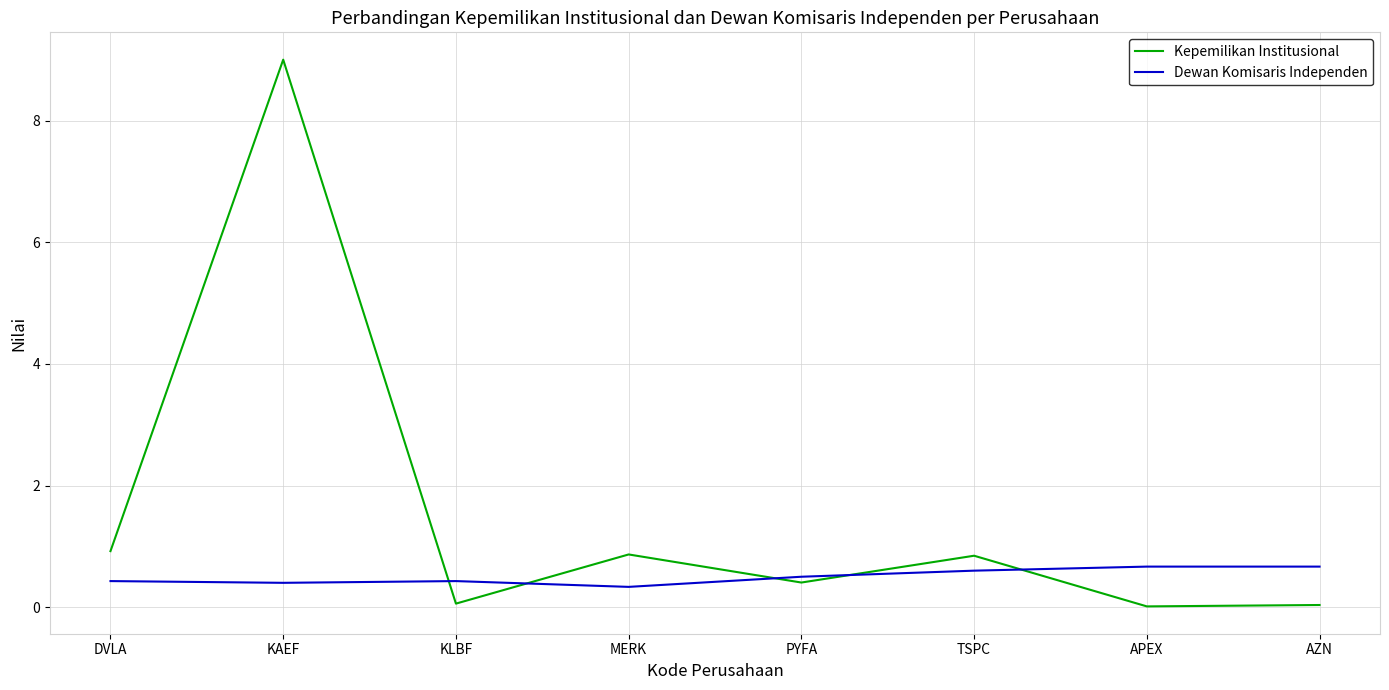

What value does the Dewan Komisaris Independen series have at KAEF?

0.4